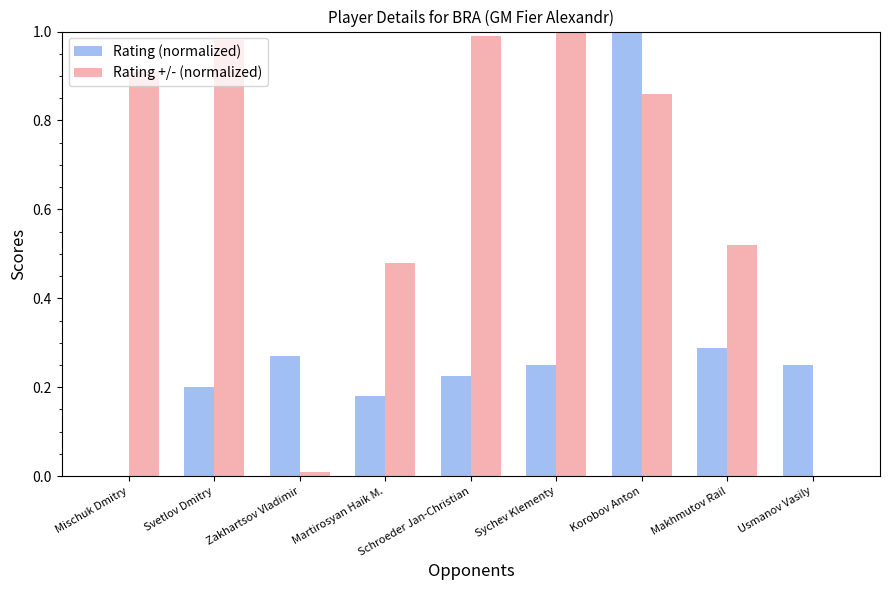

Which series changed the most between Schroeder Jan-Christian and Makhmutov Rail?

Rating +/- (normalized)